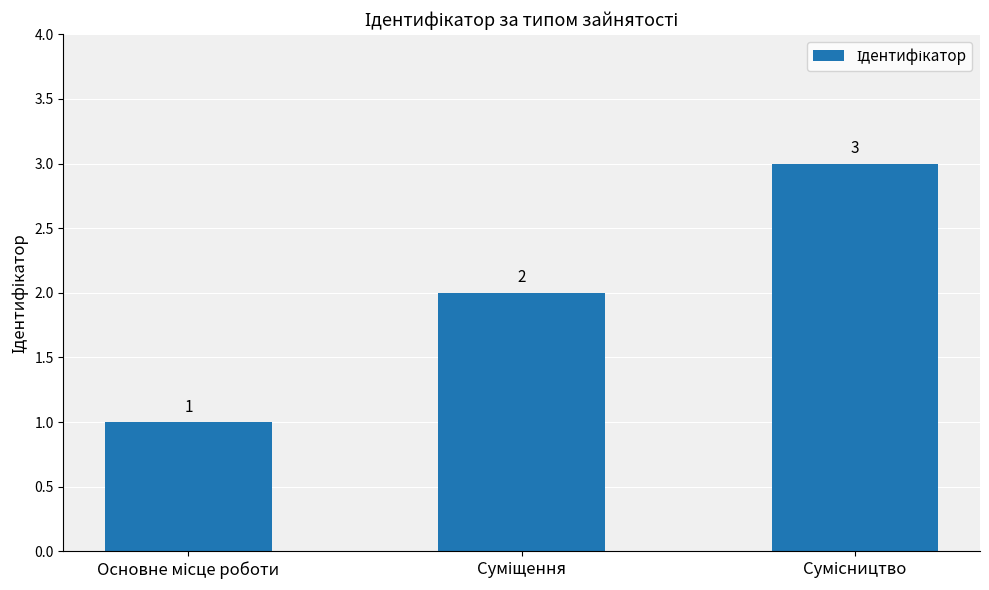

Reading left to right, transcribe all the data shown in this chart.

1	2	3